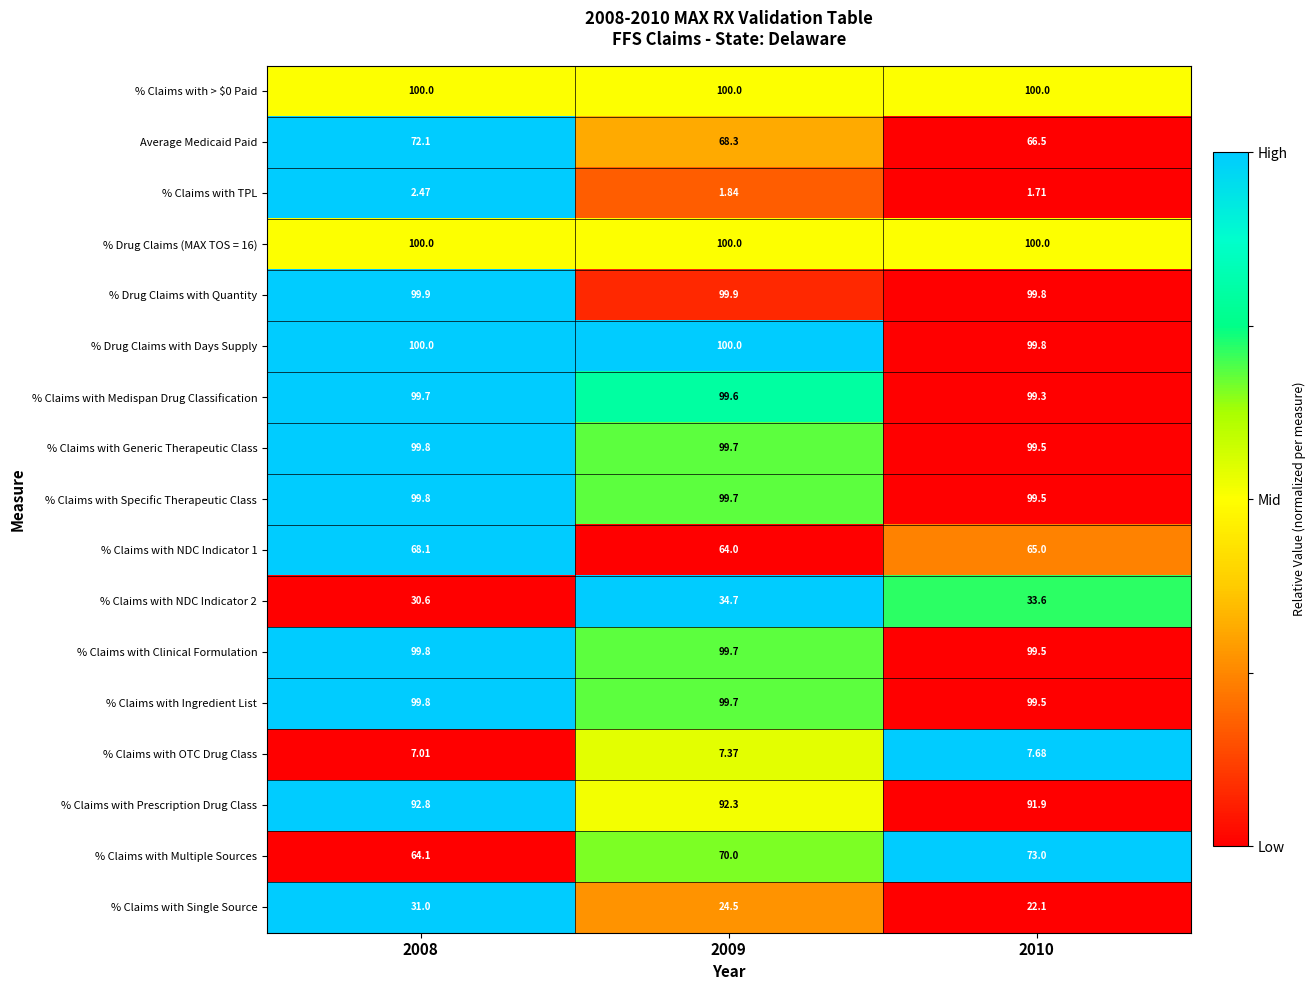

Which series changed the most between 2008 and 2009?

% Claims with Single Source